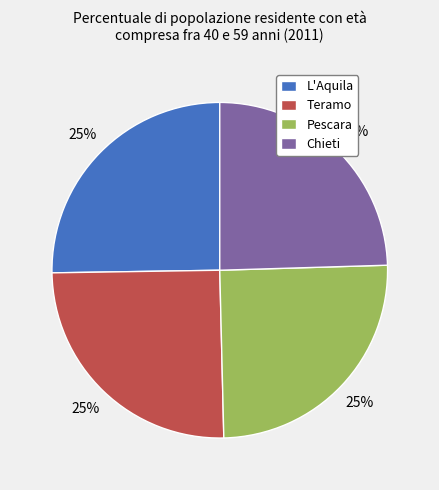

What is the ratio of the value at Teramo to the value at Chieti?

1.0